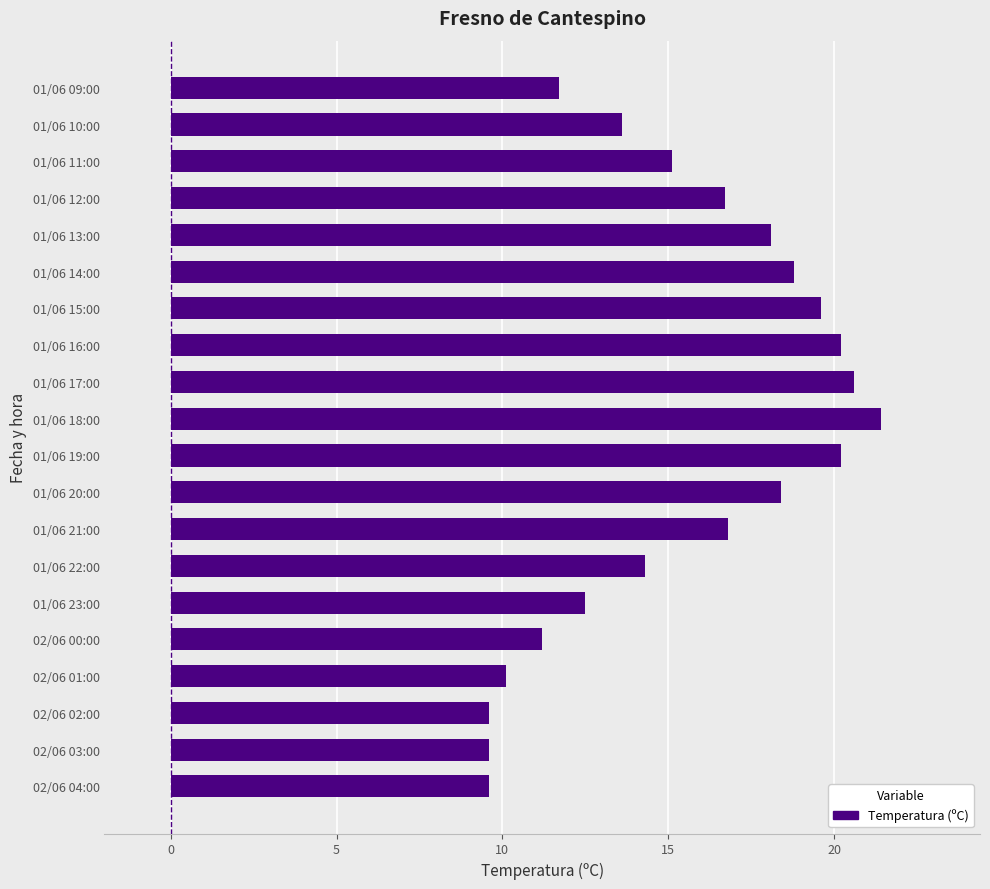

What is the sum of all values?

308.1